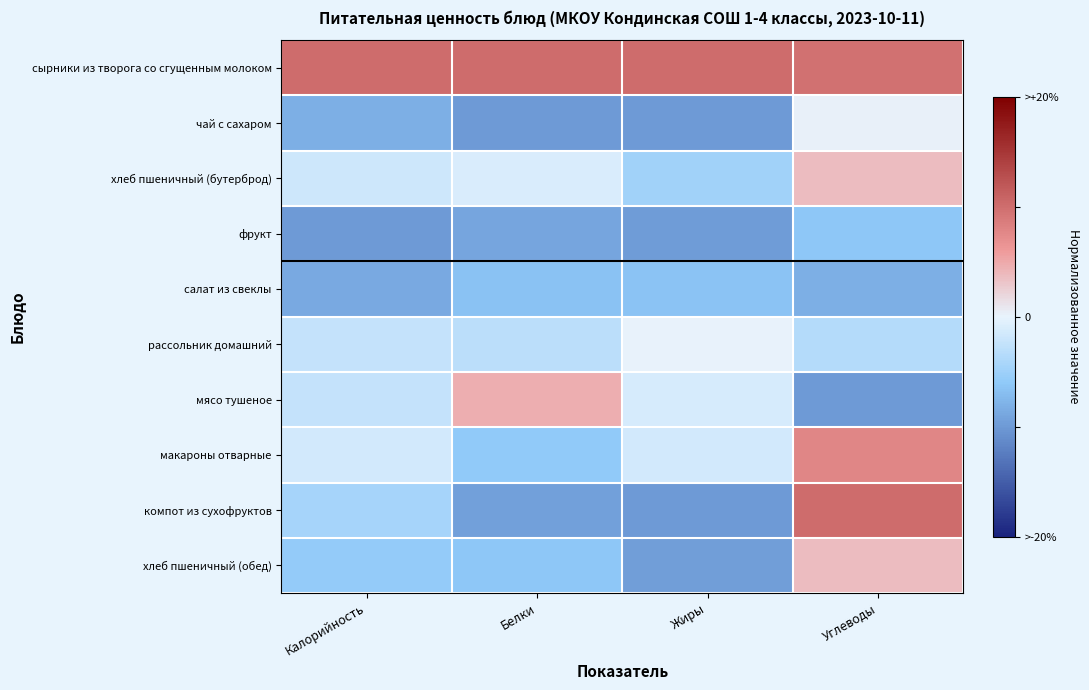

Reading left to right, what are all the values shown in this chart?

сырники из творога со сгущенным молоком: Калорийность=0.5	Белки=0.5	Жиры=0.5	Углеводы=0.5
чай с сахаром: Калорийность=-0.4	Белки=-0.5	Жиры=-0.5	Углеводы=0.0
хлеб пшеничный (бутерброд): Калорийность=-0.1	Белки=-0.1	Жиры=-0.2	Углеводы=0.2
фрукт: Калорийность=-0.5	Белки=-0.5	Жиры=-0.5	Углеводы=-0.3
салат из свеклы: Калорийность=-0.4	Белки=-0.3	Жиры=-0.3	Углеводы=-0.4
рассольник домашний: Калорийность=-0.1	Белки=-0.2	Жиры=0.0	Углеводы=-0.2
мясо тушеное: Калорийность=-0.1	Белки=0.2	Жиры=-0.1	Углеводы=-0.5
макароны отварные: Калорийность=-0.1	Белки=-0.3	Жиры=-0.1	Углеводы=0.4
компот из сухофруктов: Калорийность=-0.2	Белки=-0.5	Жиры=-0.5	Углеводы=0.5
хлеб пшеничный (обед): Калорийность=-0.3	Белки=-0.3	Жиры=-0.5	Углеводы=0.2